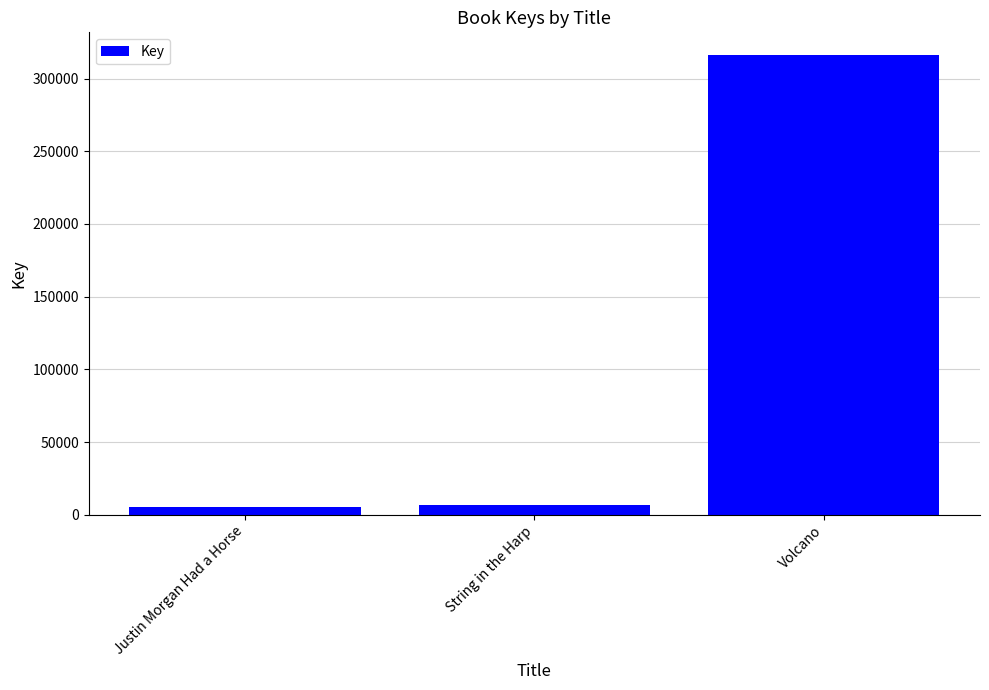

True or false: the data shows 316044 at Volcano.

True